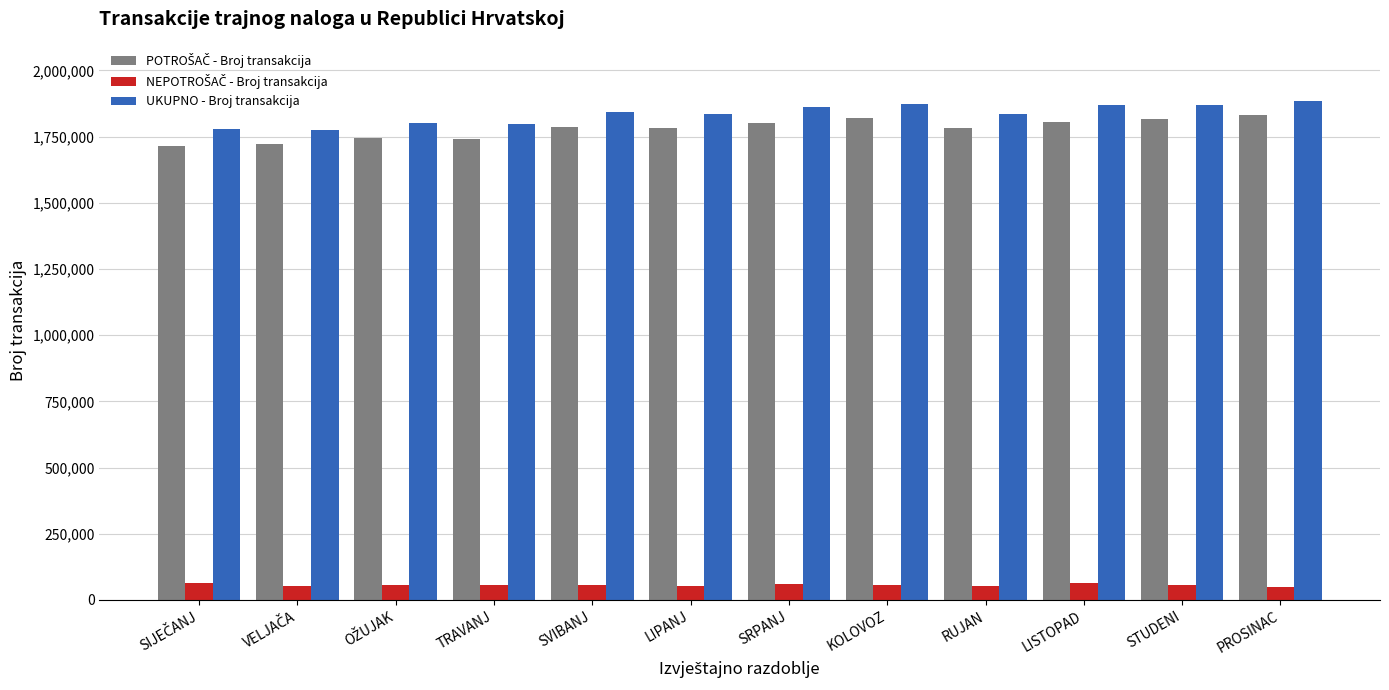

What is the difference between the highest and lowest values at TRAVANJ?

1742385